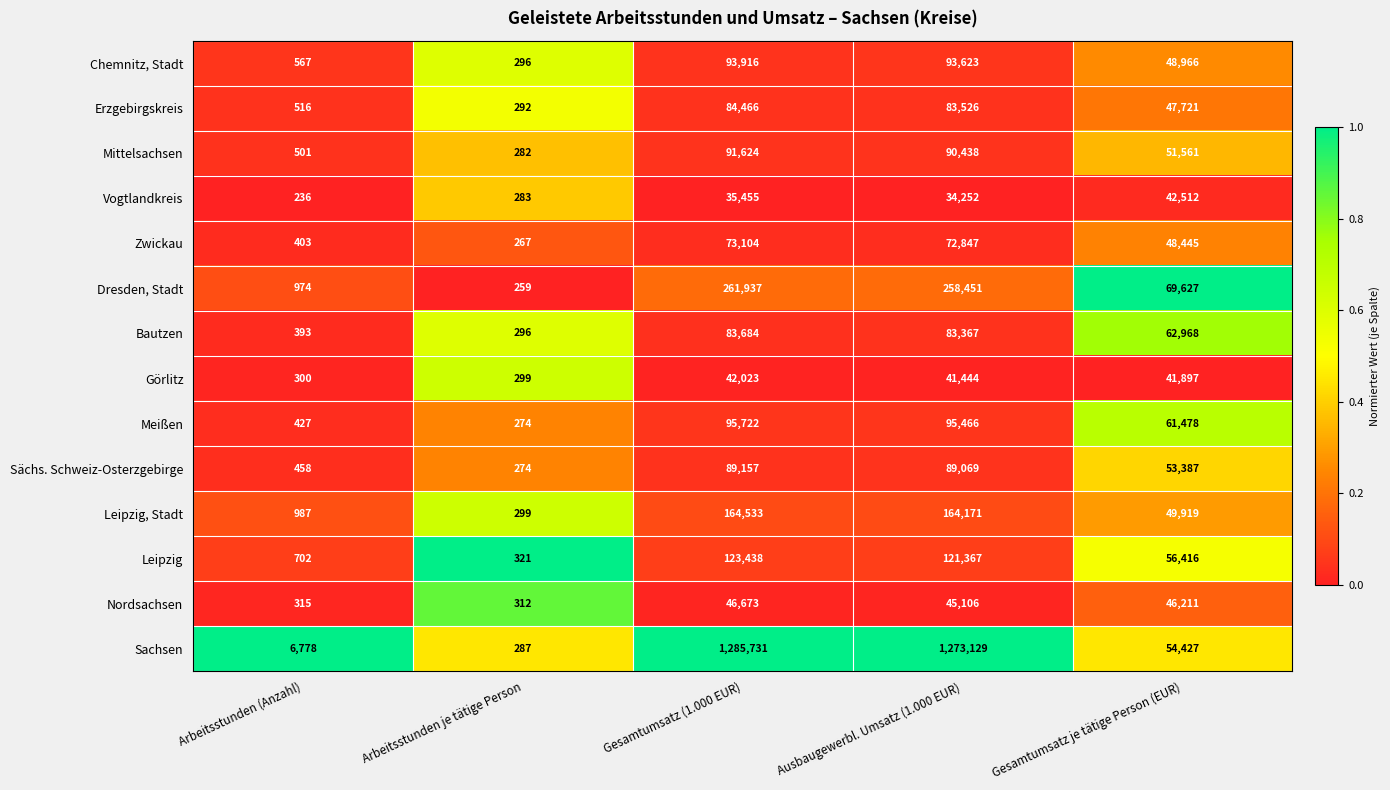

What is the sum of all Sachsen values?

2620352